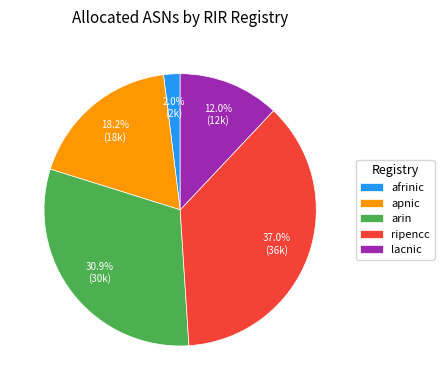

What percentage is the afrinic slice, to the nearest percent?

2%